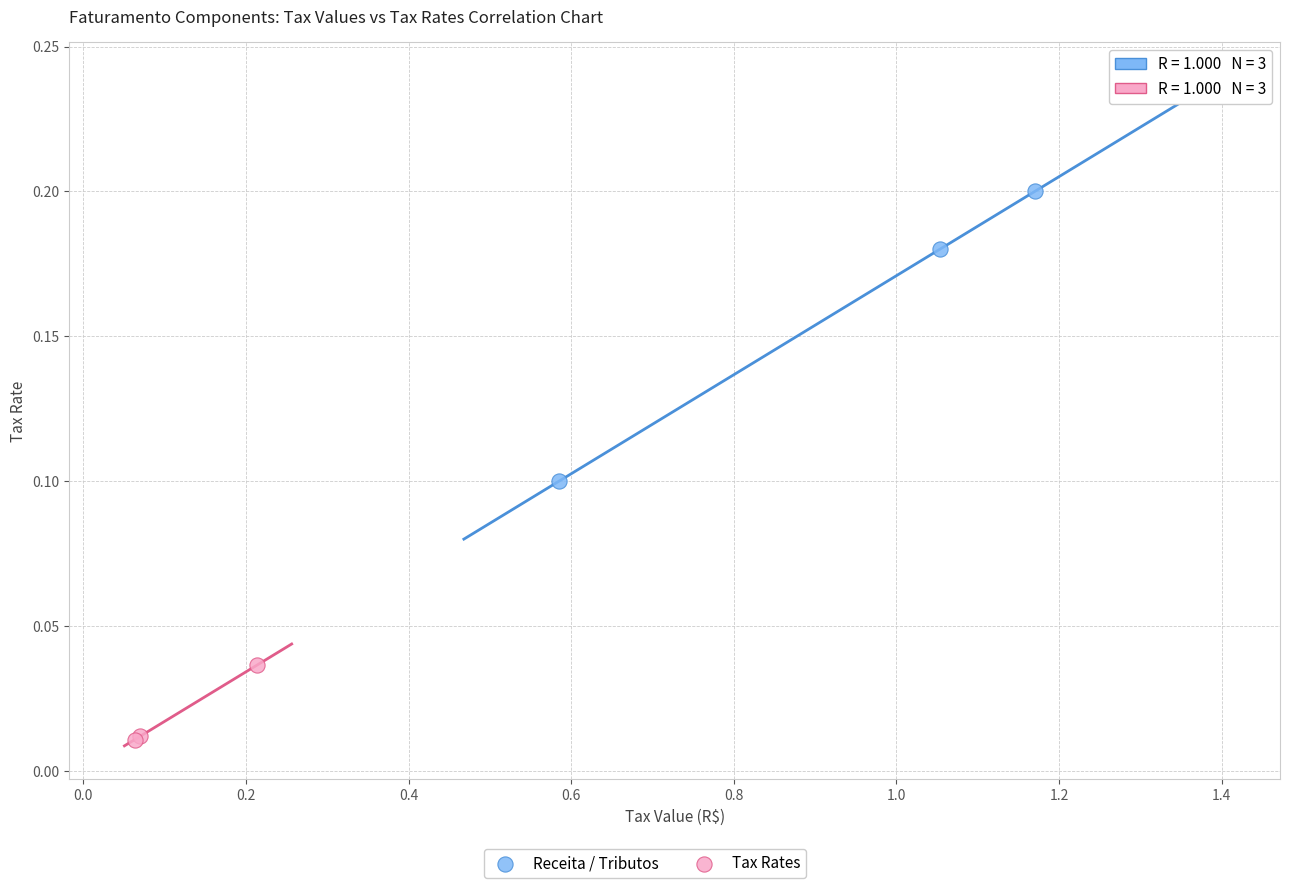

Which series has the largest Y range (max minus min)?

Receita / Tributos